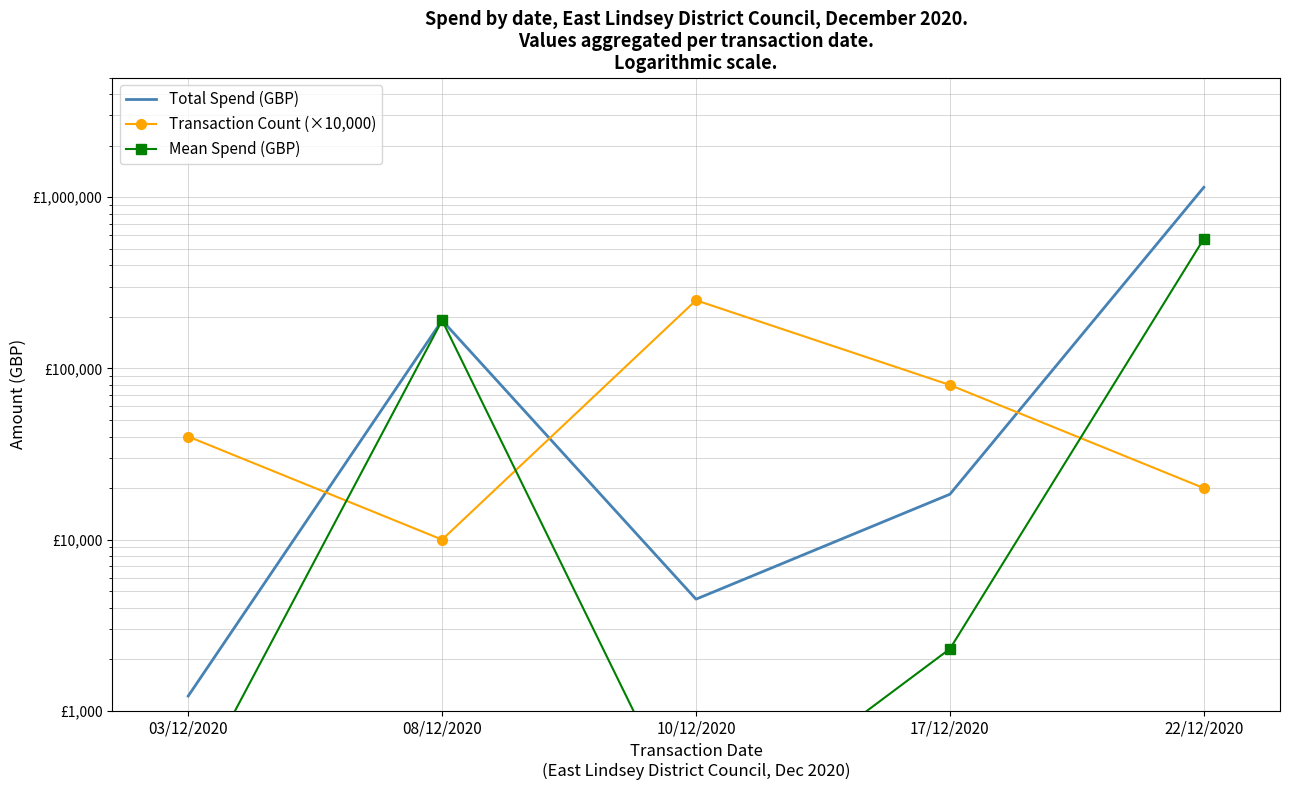

The Mean Spend (GBP) series shows 320.2 at 10/12/2020. True or false?

False